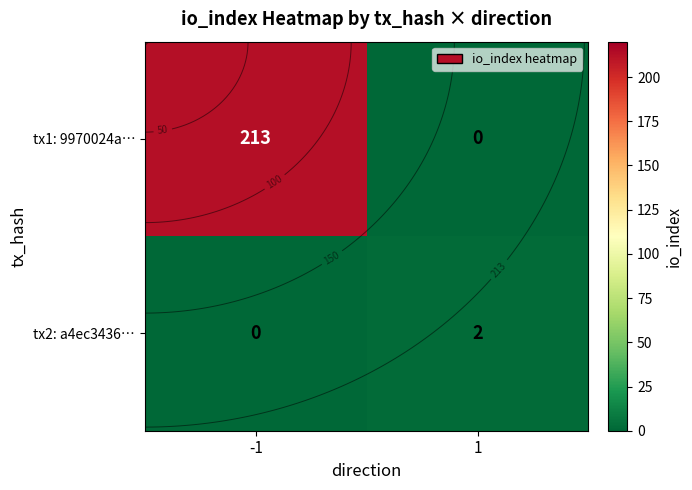

Count the number of data series in this chart.

2